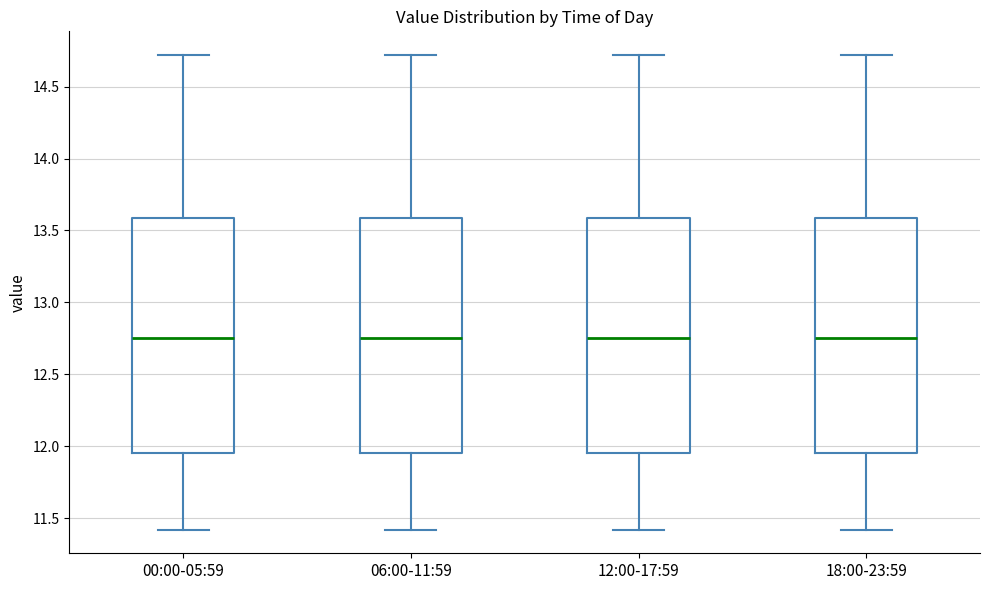

Reading left to right, transcribe this box plot: for each box, give where its median line is, the range the box spans, and where its two whiskers end, as read against the y-axis. The values are not printed on the chart, so give them approximately, as read against the axis.

00:00-05:59: median 12.75, box 11.95 to 13.60, whiskers 11.40 to 14.70
06:00-11:59: median 12.75, box 11.95 to 13.60, whiskers 11.40 to 14.70
12:00-17:59: median 12.75, box 11.95 to 13.60, whiskers 11.40 to 14.70
18:00-23:59: median 12.75, box 11.95 to 13.60, whiskers 11.40 to 14.70